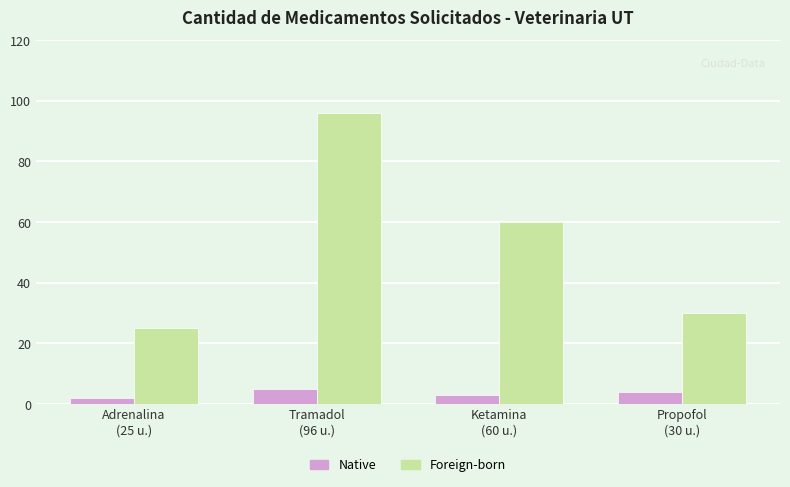

Reading right to left, what are all the values shown in this chart?

Native: 4	3	5	2
Foreign-born: 30	60	96	25